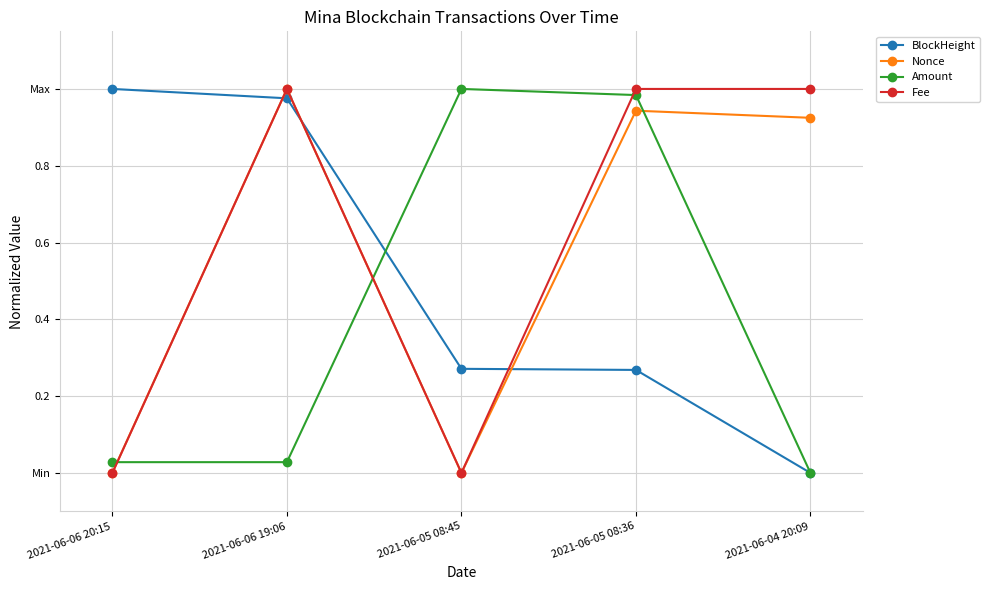

True or false: Amount has more than 1 points higher than both neighbors.

False